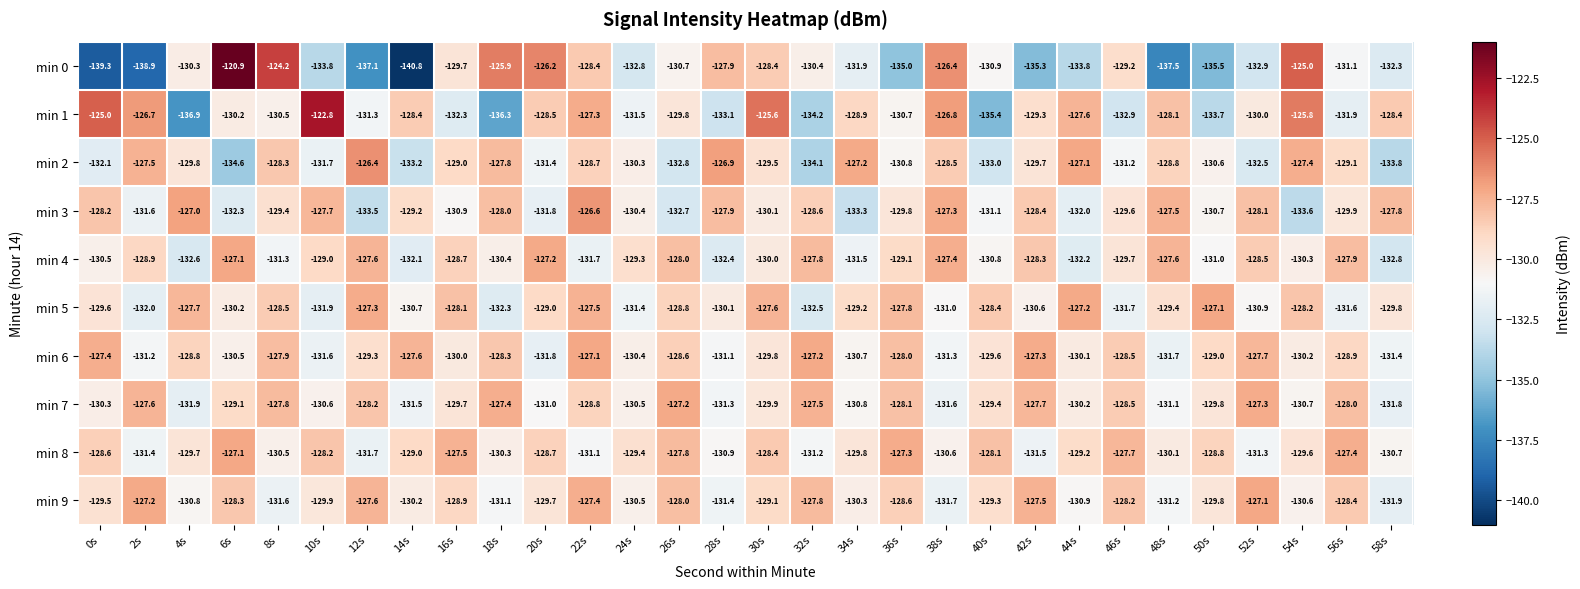

Is it true that min 5 equals -128.5 at 8s?

True